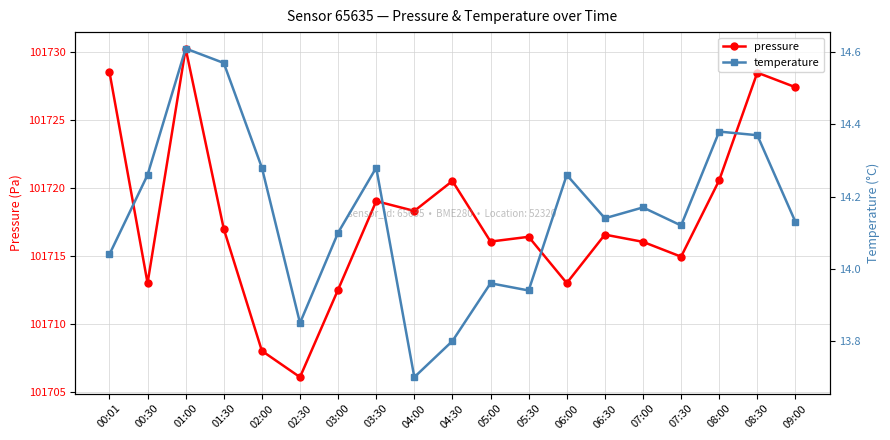

At which category does pressure reach its first local peak?

01:00